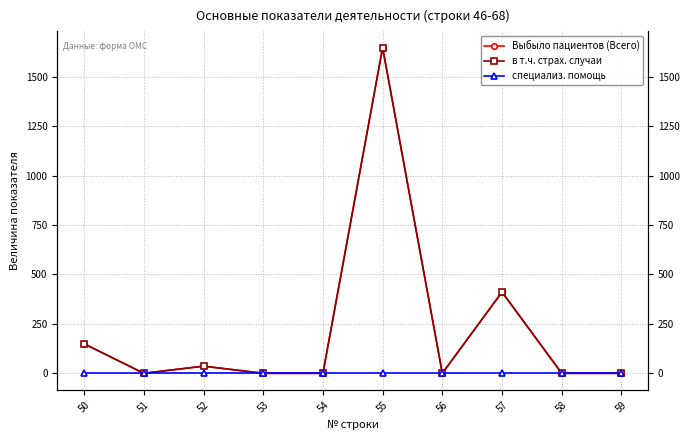

The value of в т.ч. страх. случаи at 55 is 2181. True or false?

False